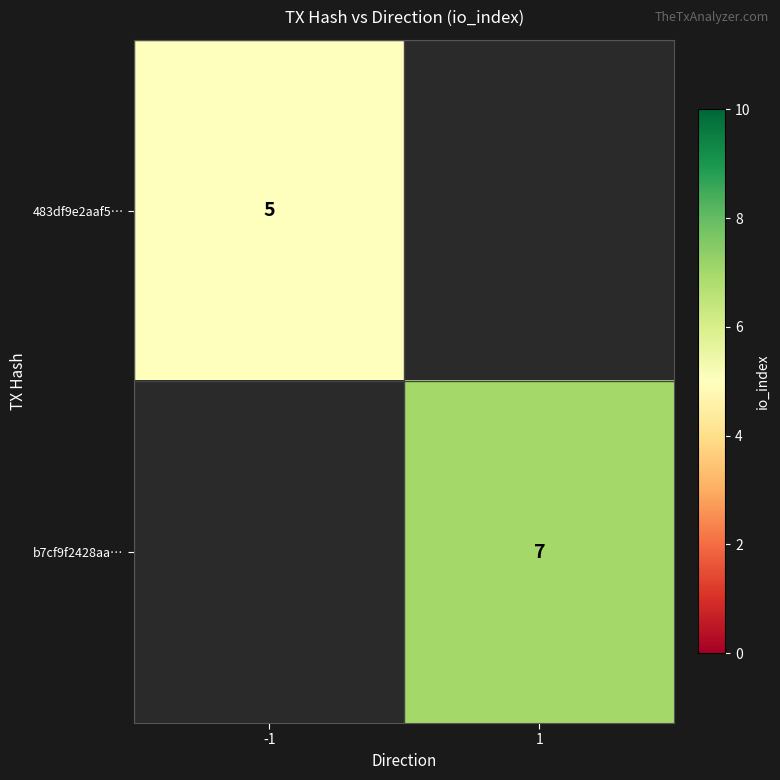

Is it true that b7cf9f2428aa… equals 7 at 1?

True